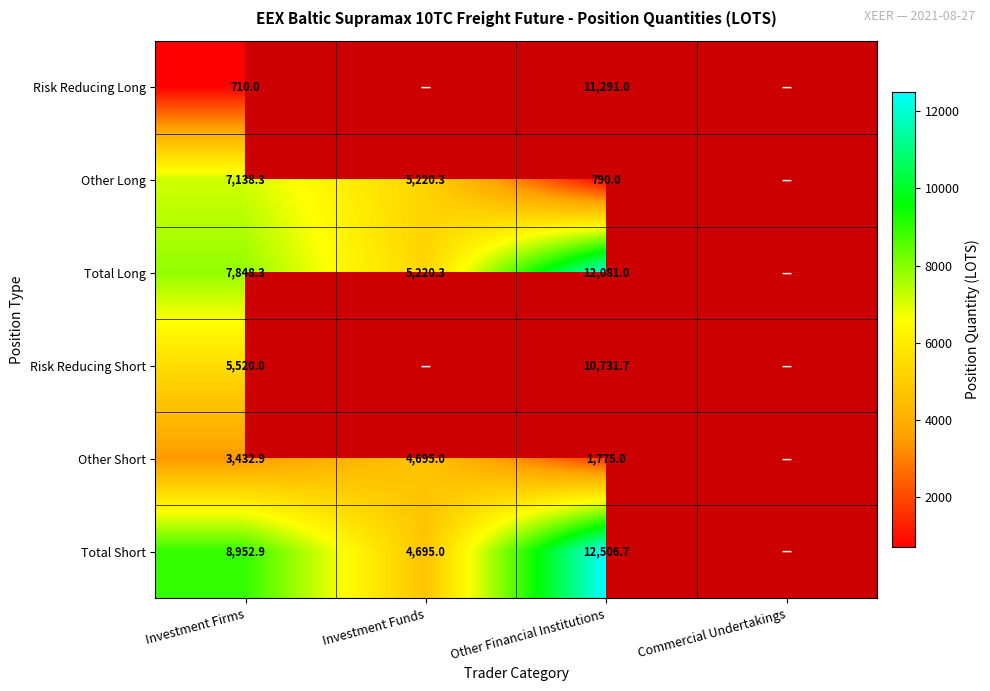

What is the difference between the highest and lowest values at Investment Firms?

8242.9